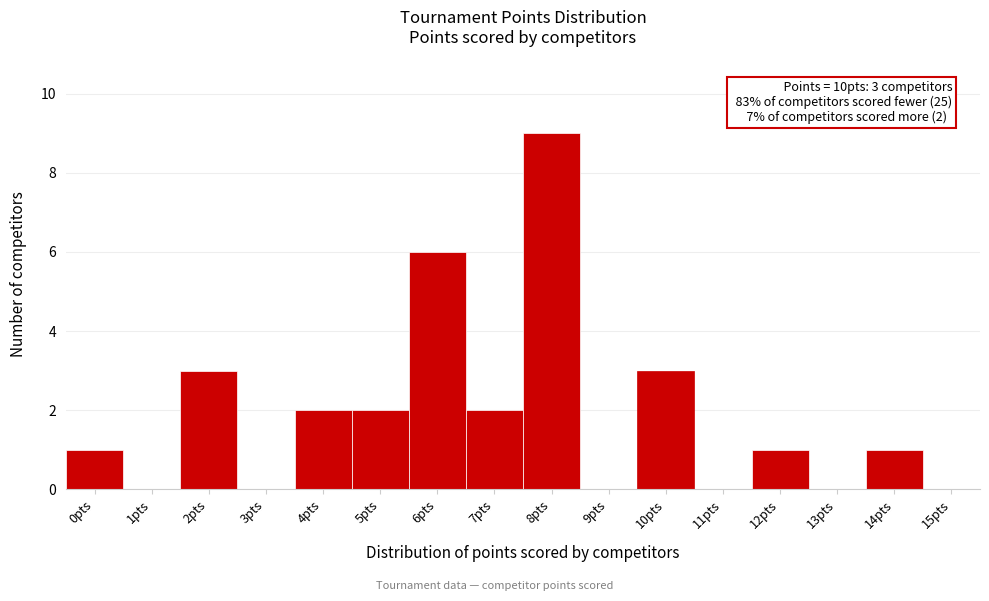

Which range on the x-axis has the tallest bar?

7.5 to 8.5